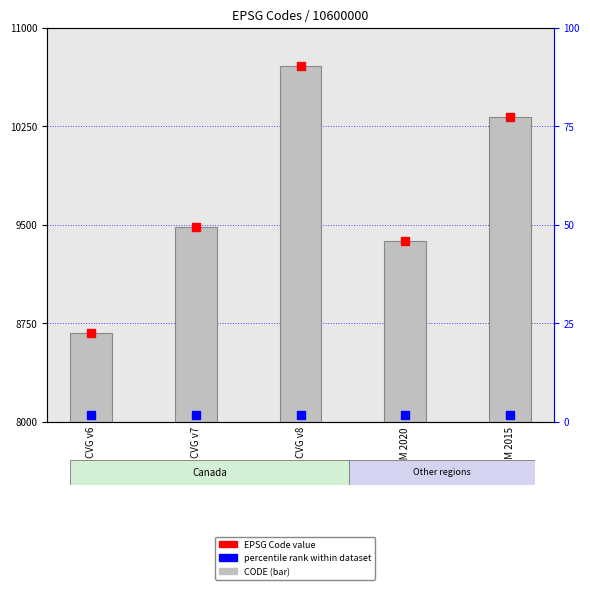

The chart shows a value of 15877 at NC VM 2015. True or false?

False